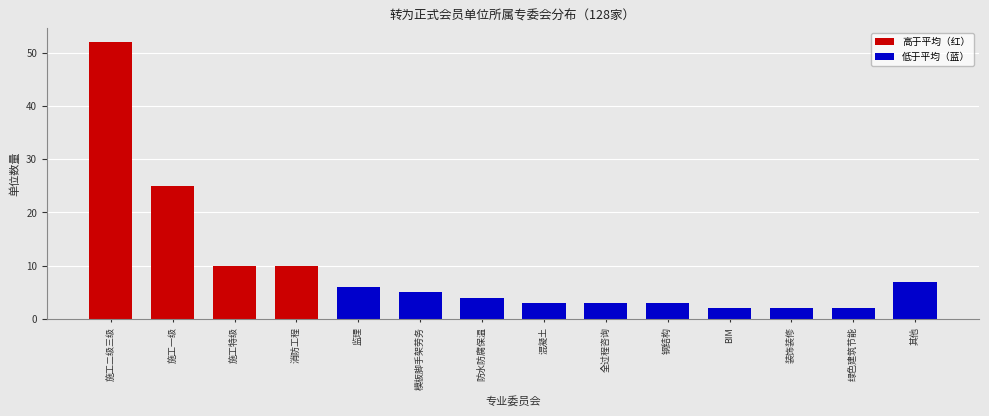

Reading right to left, what are all the values shown in this chart?

7	2	2	2	3	3	3	4	5	6	10	10	25	52